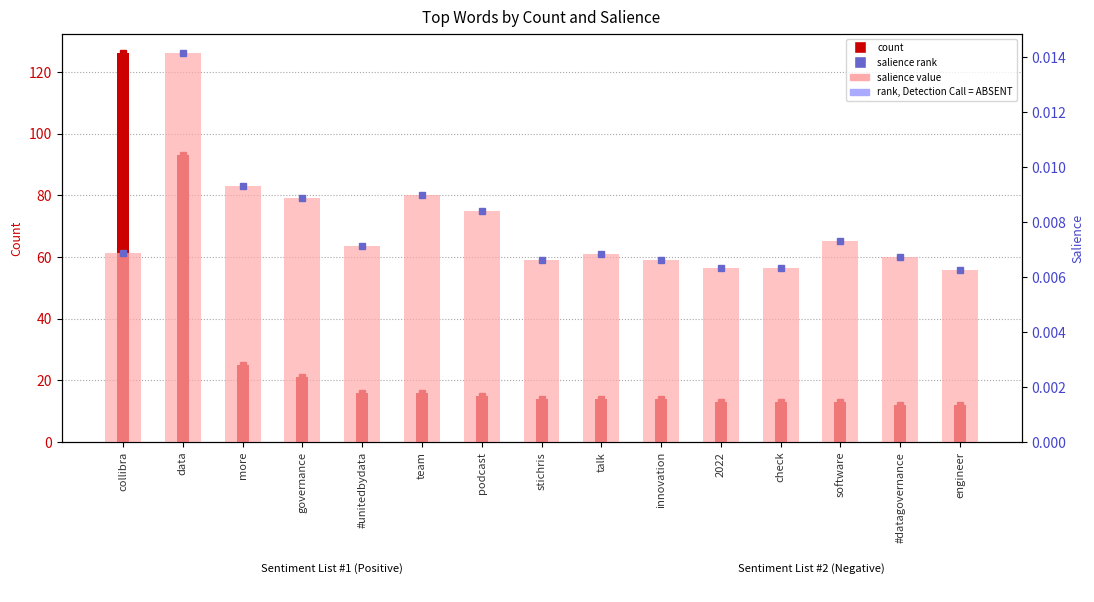

What is the sum of all rank, Detection Call = ABSENT values?

0.1